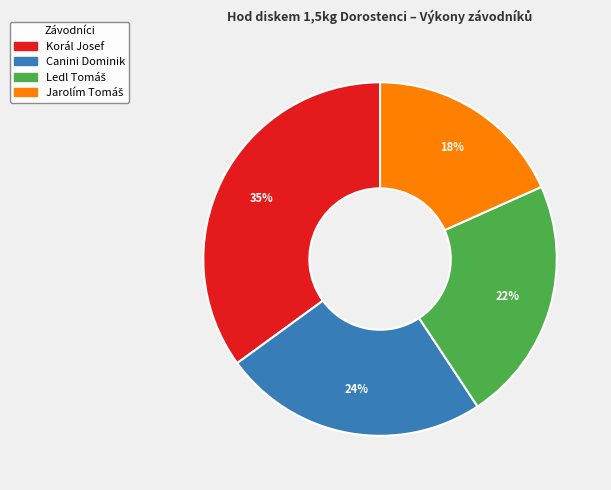

To the nearest percent, what is the average slice percentage?

25%